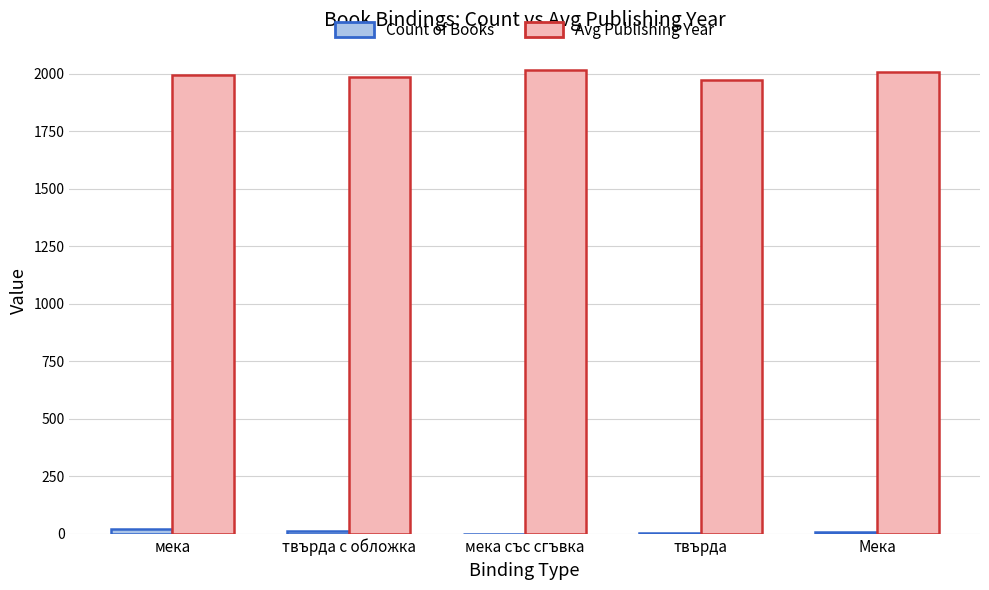

Which series has the largest total across all categories?

Avg Publishing Year